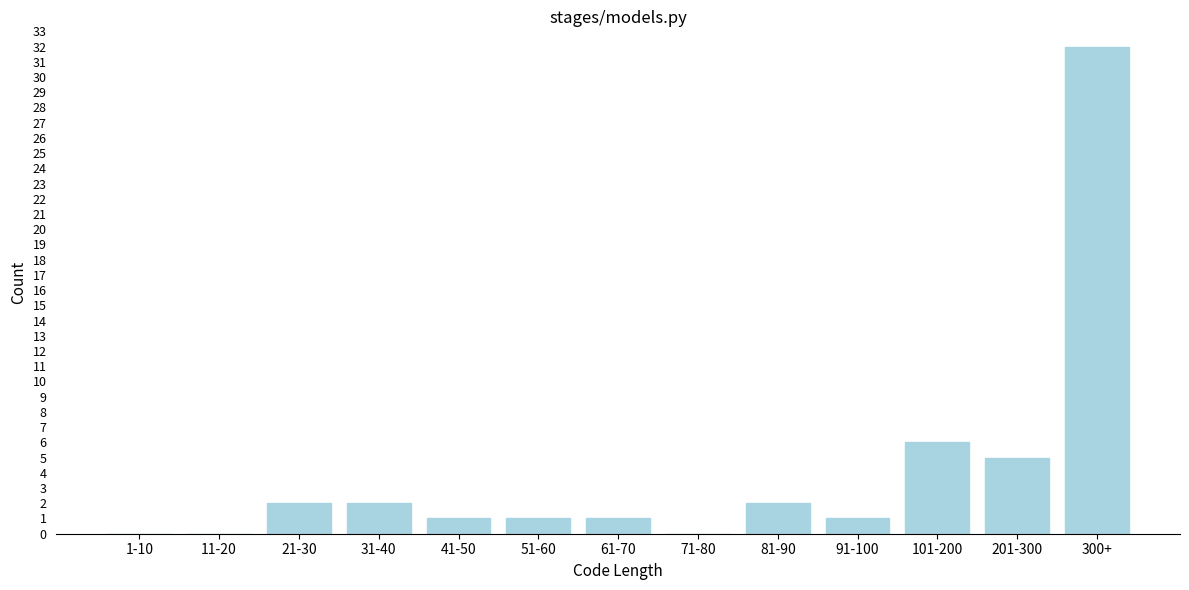

Reading right to left, extract all data points from this chart.

300+=32	201-300=5	101-200=6	91-100=1	81-90=2	71-80=0	61-70=1	51-60=1	41-50=1	31-40=2	21-30=2	11-20=0	1-10=0